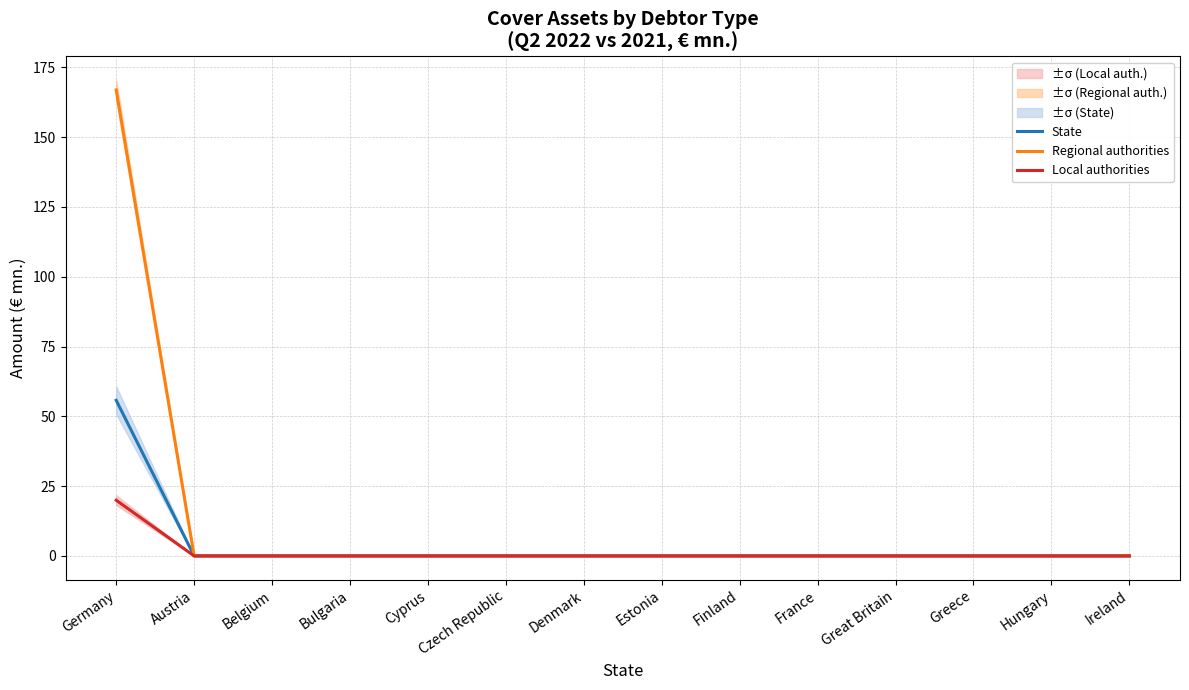

True or false: State has more than 0 points higher than both neighbors.

False